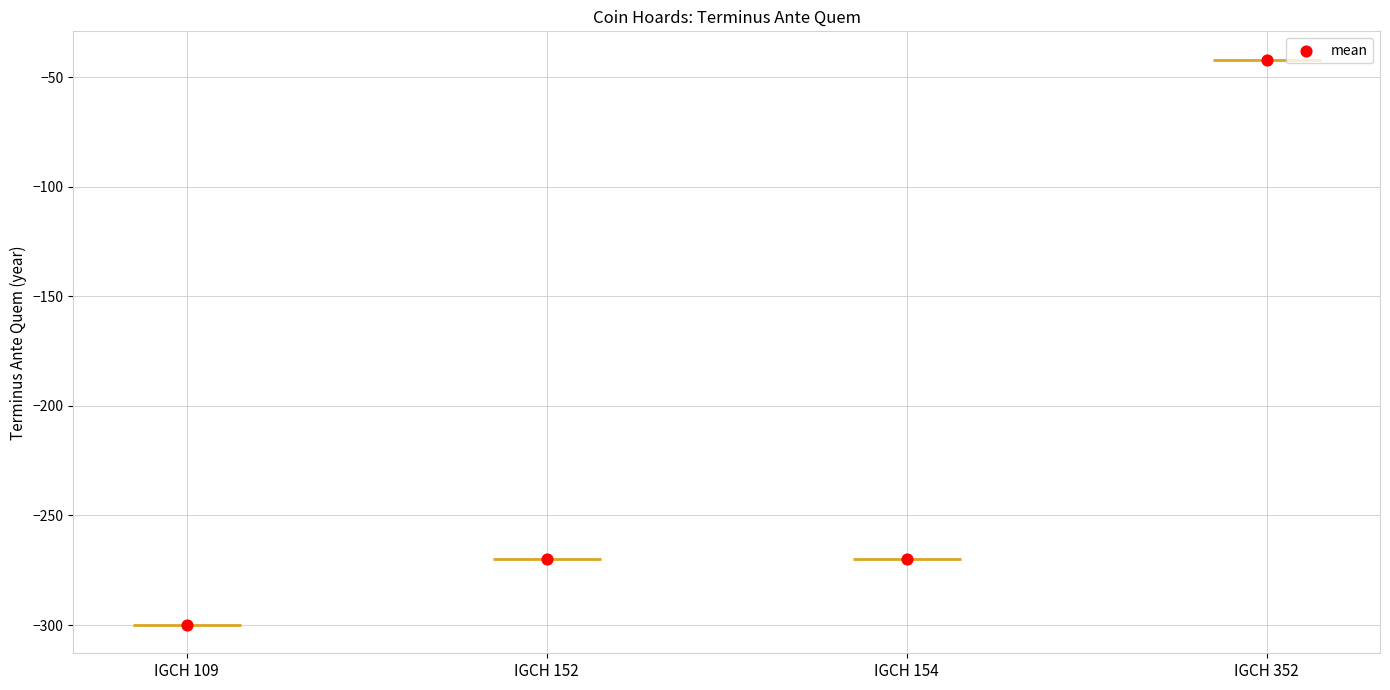

Which has a higher value, IGCH 352 or IGCH 154?

IGCH 352